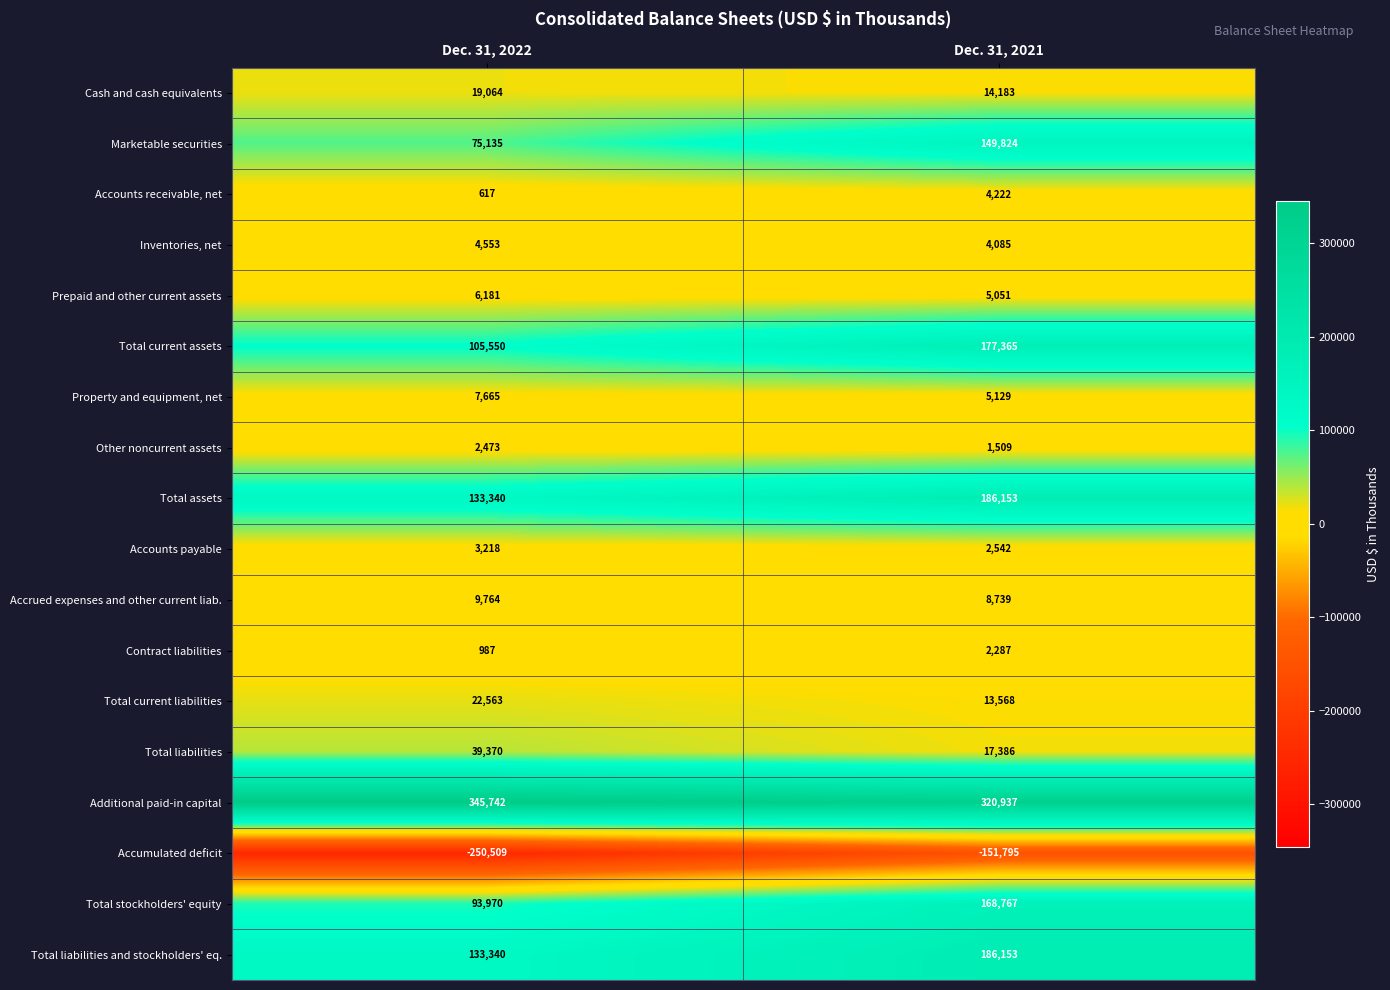

How many distinct data groups are displayed?

18